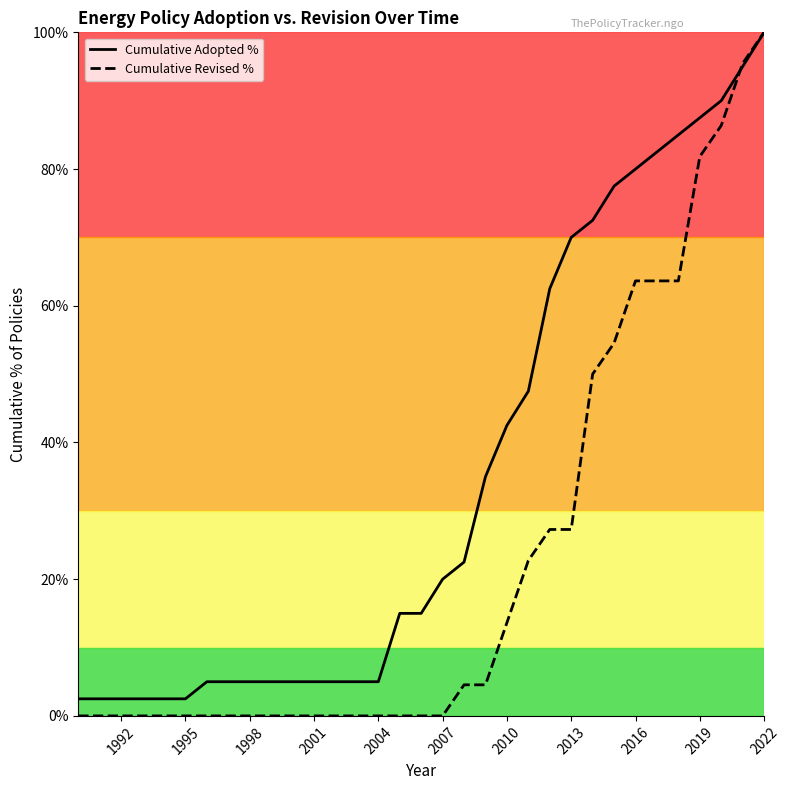

Which series has the largest total across all categories?

Cumulative Adopted %